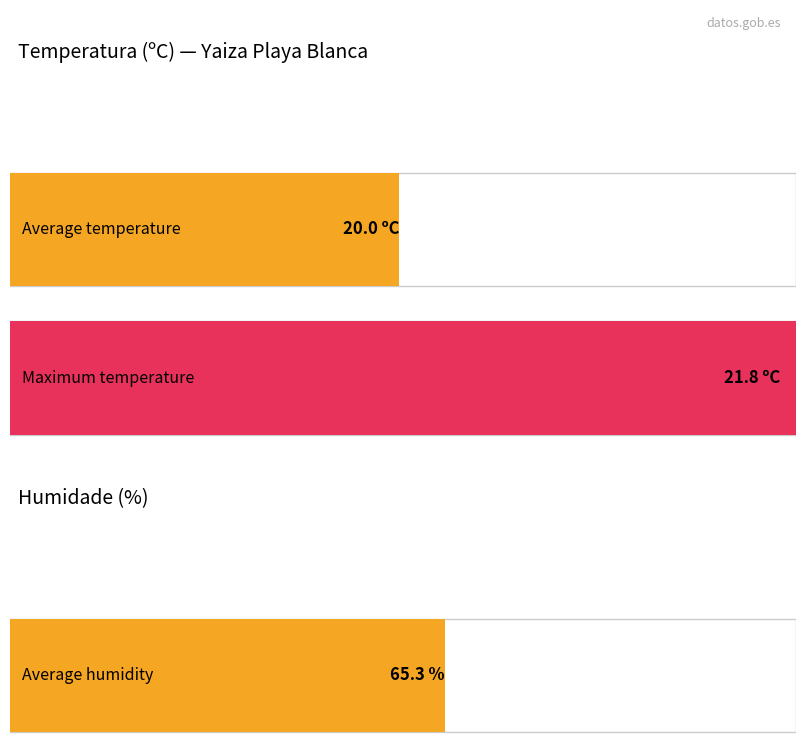

At 20, list the series in order from smallest to largest.

Temperatura (ºC), Humidade (%)